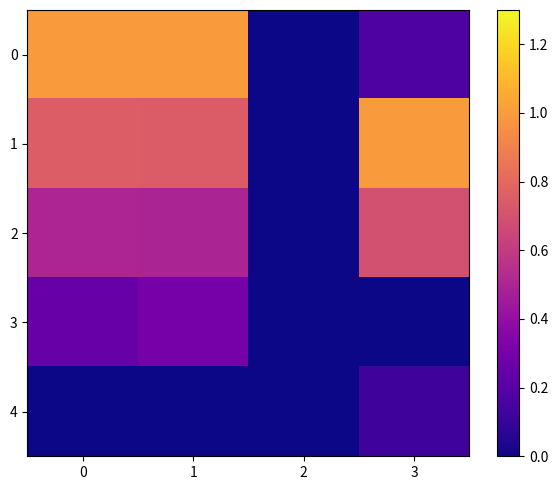

At which category is the sum across all series the highest?

1